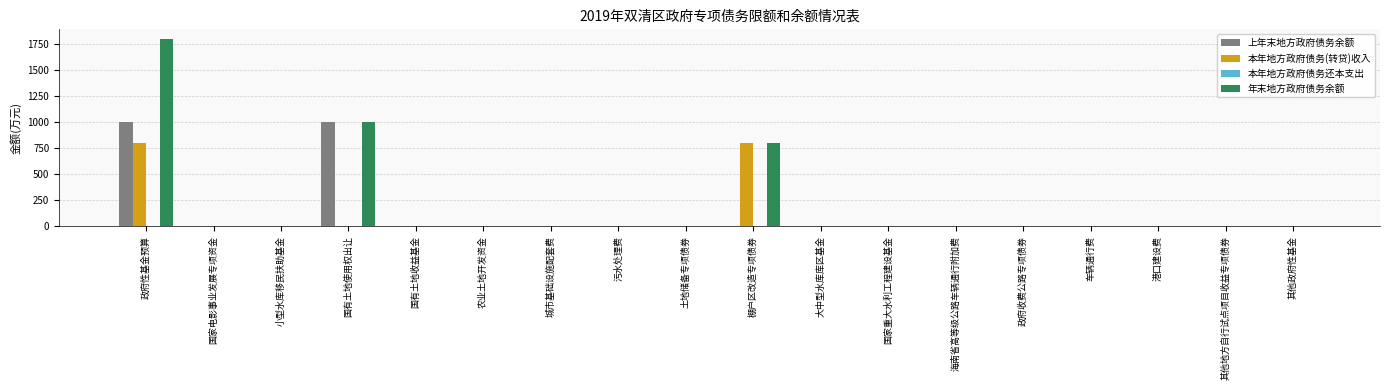

The 本年地方政府债务(转贷)收入 series shows 0 at 其他地方自行试点项目收益专项债券. True or false?

True